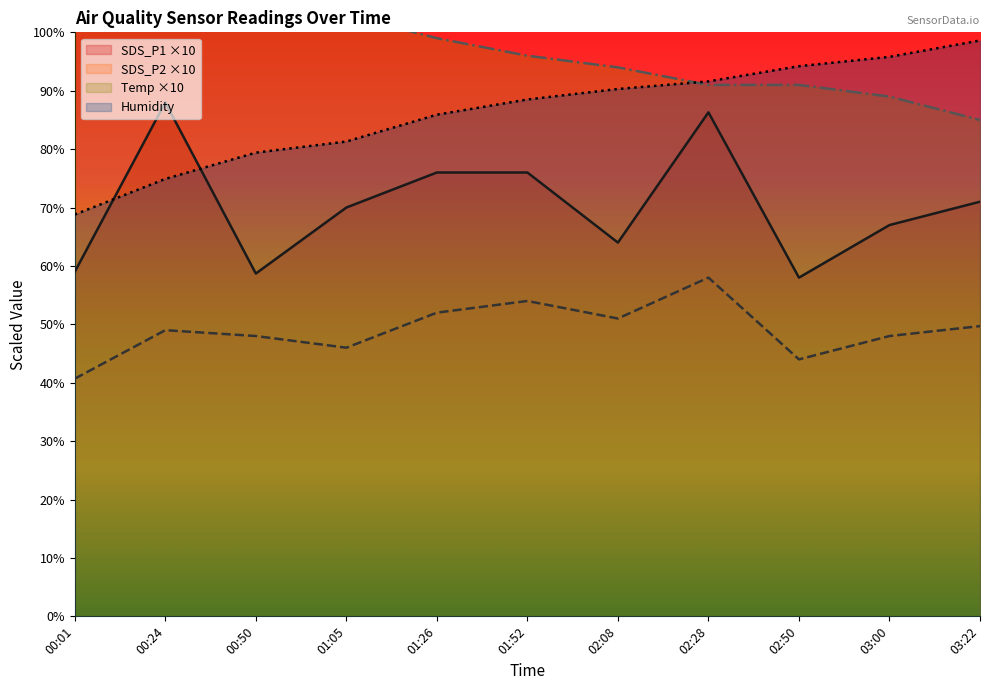

At which category is the sum across all series the highest?

02:28